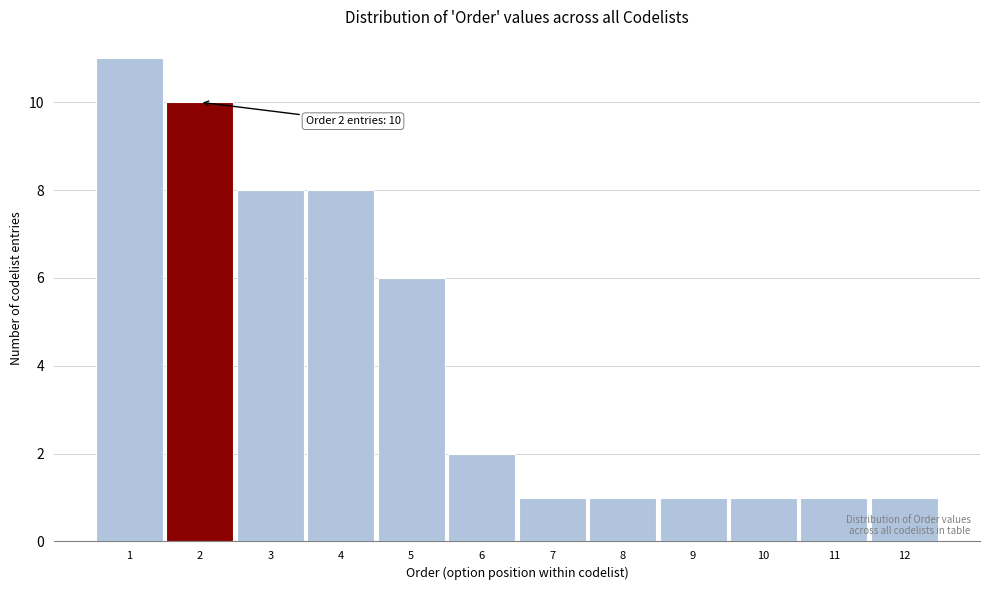

Over which range of the x-axis is the bar tallest?

0.5 to 1.5